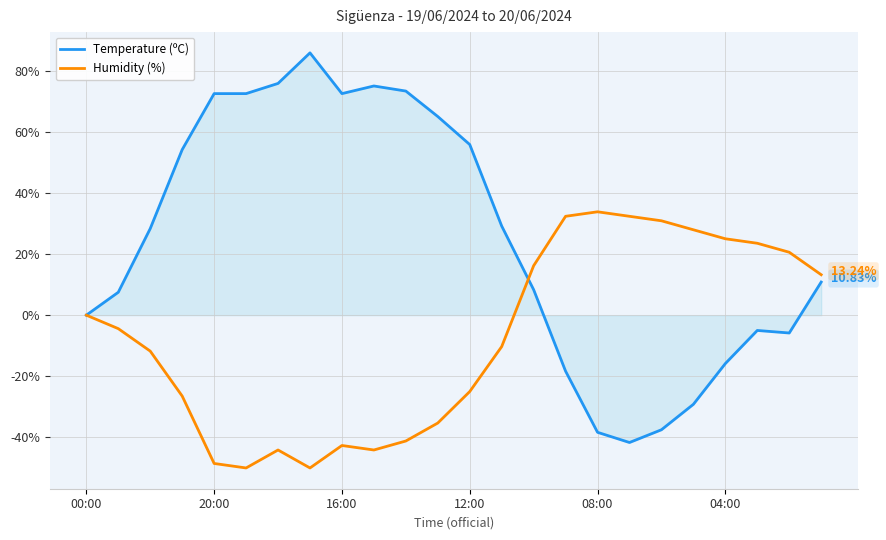

List the series in order of their overall mean, lowest first.

Humidity (%), Temperature (ºC)